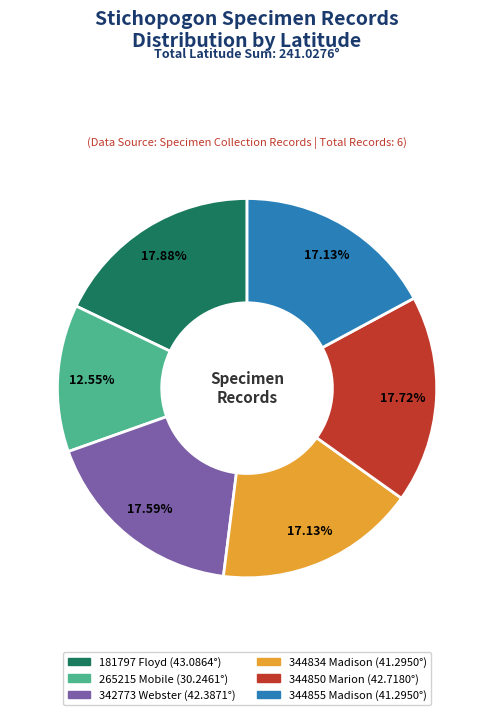

The 265215 Mobile slice represents 13% of the pie. True or false?

True